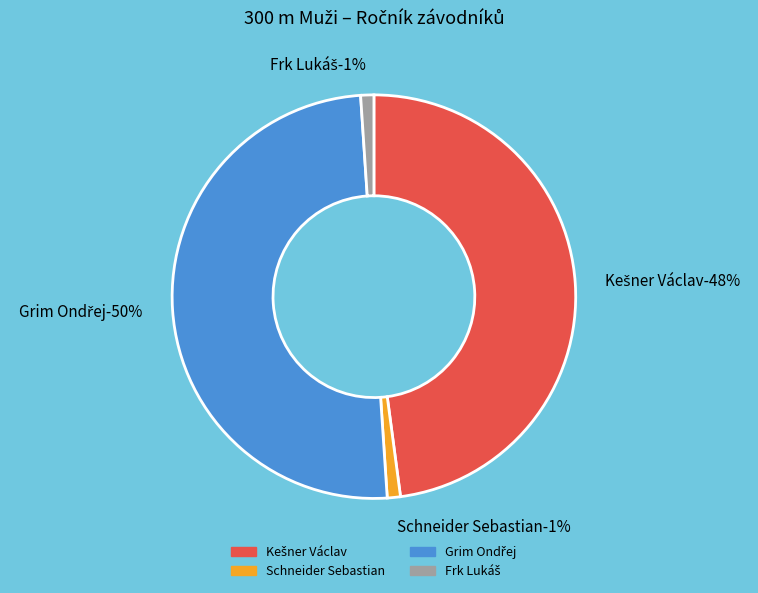

Rank the categories by value from highest to lowest.

Grim Ondřej, Kešner Václav, Schneider Sebastian, Frk Lukáš